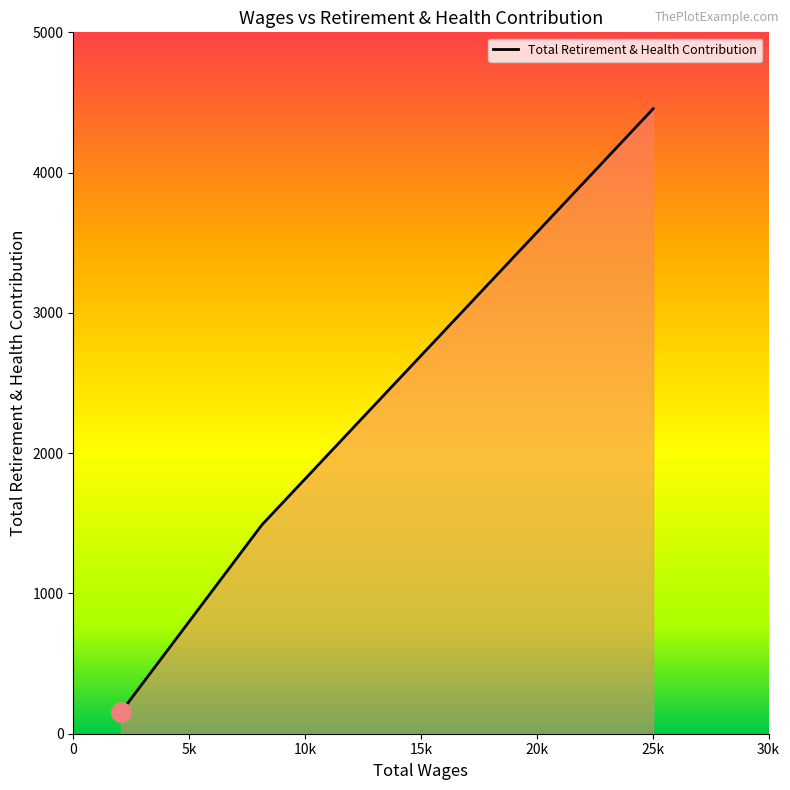

What is the smallest value displayed?

154